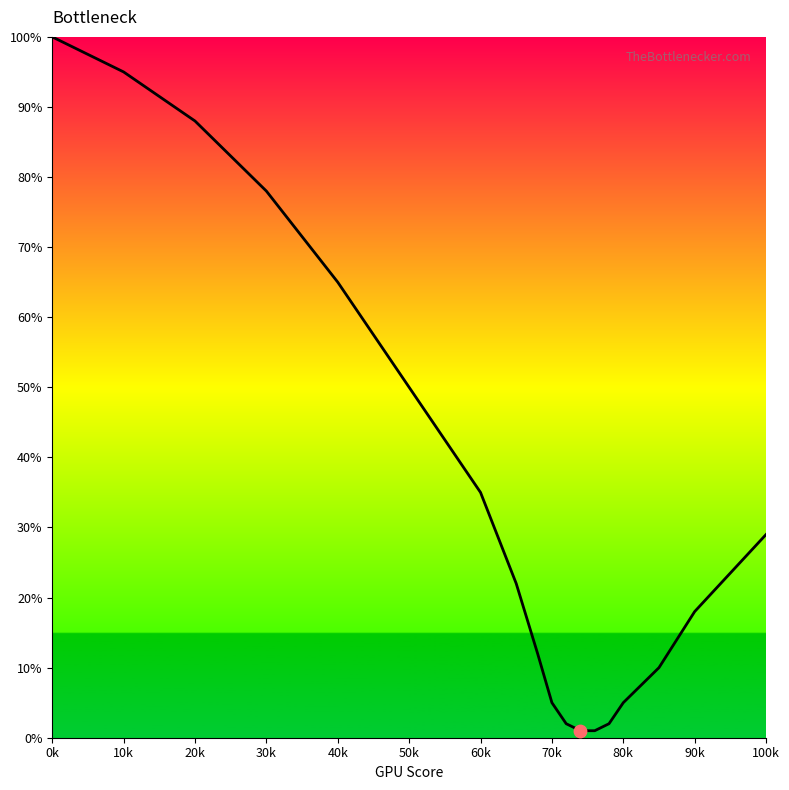

What is the greatest value displayed?

100